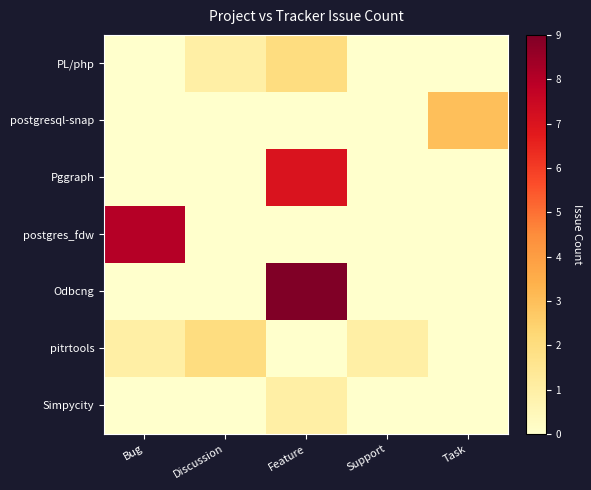

Reading left to right, list all the values displayed in this chart.

PL/php: Bug=0	Discussion=1	Feature=2	Support=0	Task=0
postgresql-snap: Bug=0	Discussion=0	Feature=0	Support=0	Task=3
Pggraph: Bug=0	Discussion=0	Feature=7	Support=0	Task=0
postgres_fdw: Bug=8	Discussion=0	Feature=0	Support=0	Task=0
Odbcng: Bug=0	Discussion=0	Feature=9	Support=0	Task=0
pitrtools: Bug=1	Discussion=2	Feature=0	Support=1	Task=0
Simpycity: Bug=0	Discussion=0	Feature=1	Support=0	Task=0